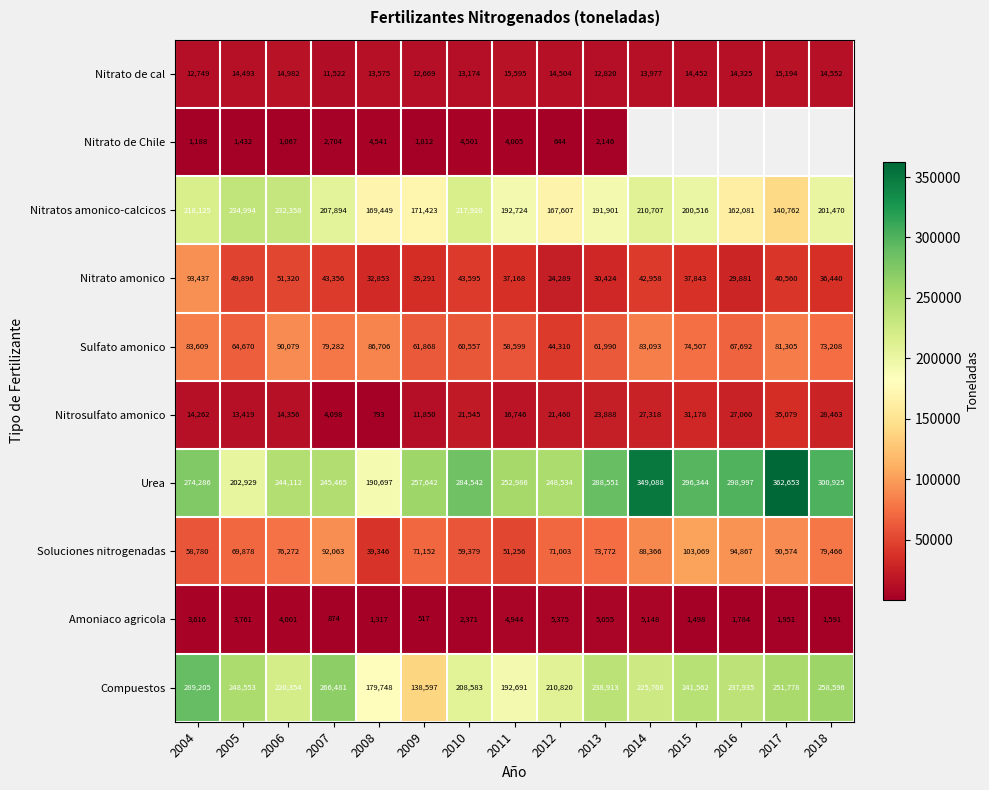

Is it true that Compuestos equals 192691 at 2011?

True